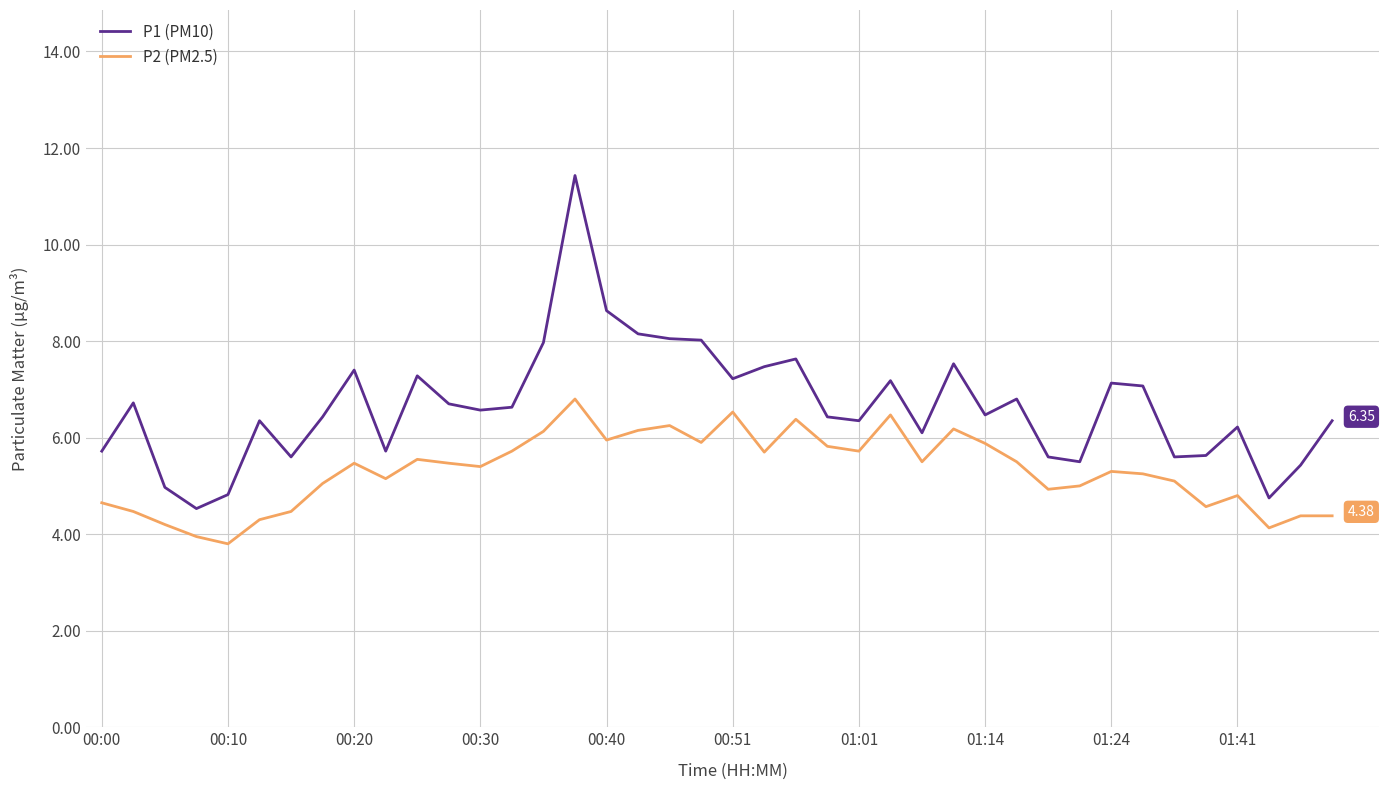

Which series has the largest range (max minus min)?

P1 (PM10)